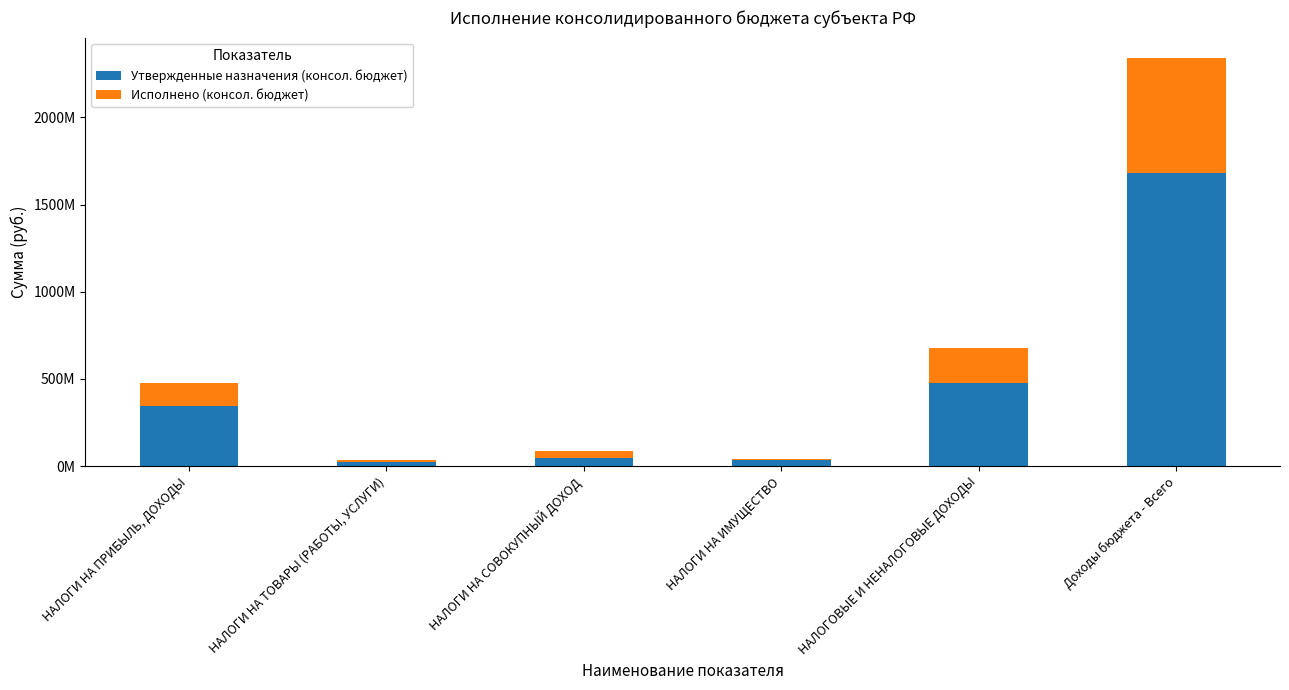

Does the chart contain stacked bars?

Yes